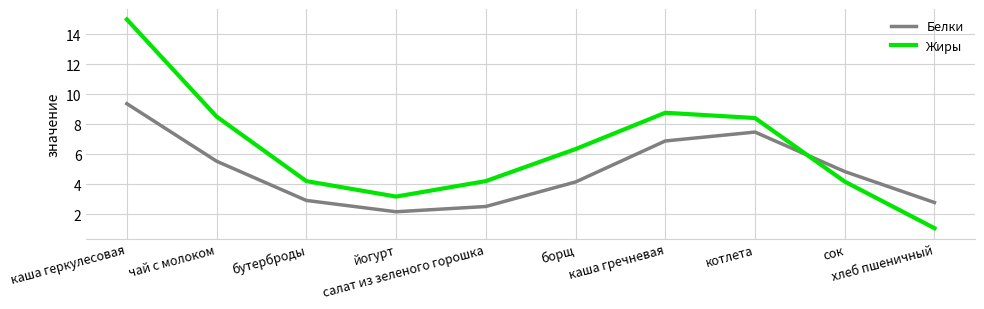

Where does the Жиры series first go above 6?

каша геркулесовая